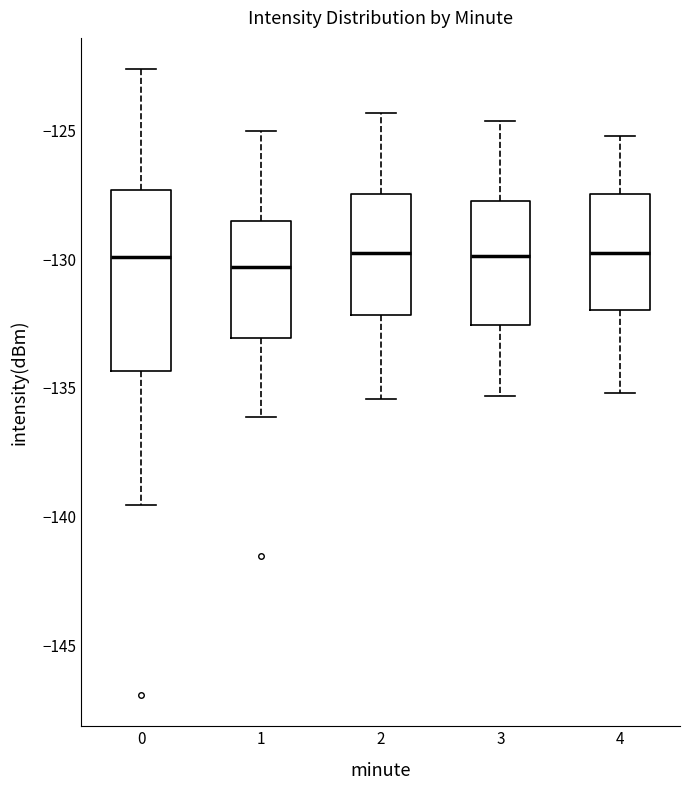

Where is the lower edge of the box at x = 1 on the y-axis? The values are not printed on the chart, so give them approximately, as read against the axis.

-133.0